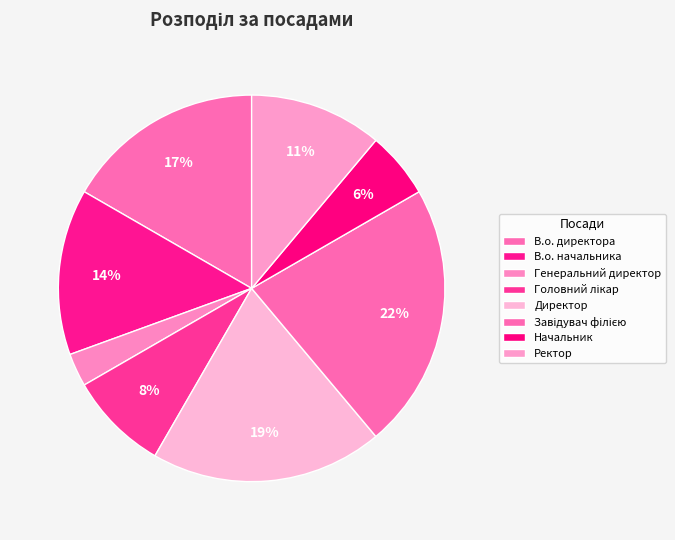

To the nearest percent, what portion does Завідувач філією represent?

22%